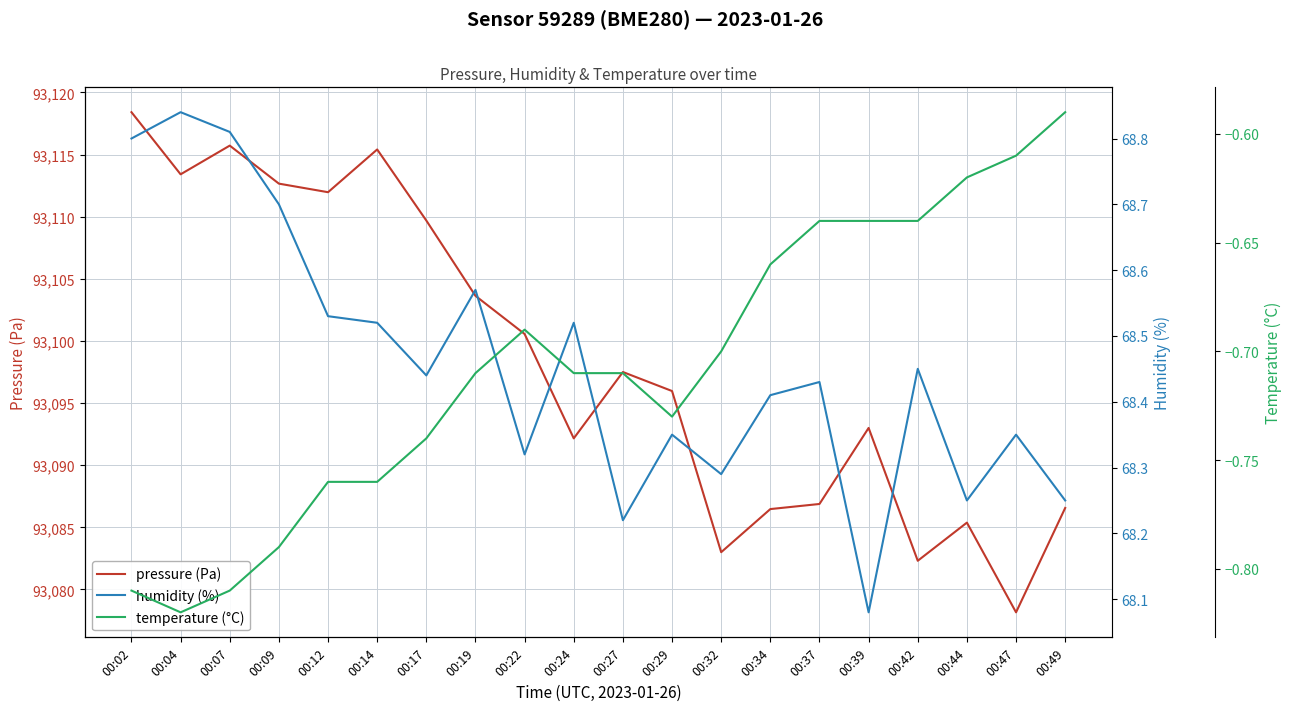

At which category is the sum across all series the highest?

00:02